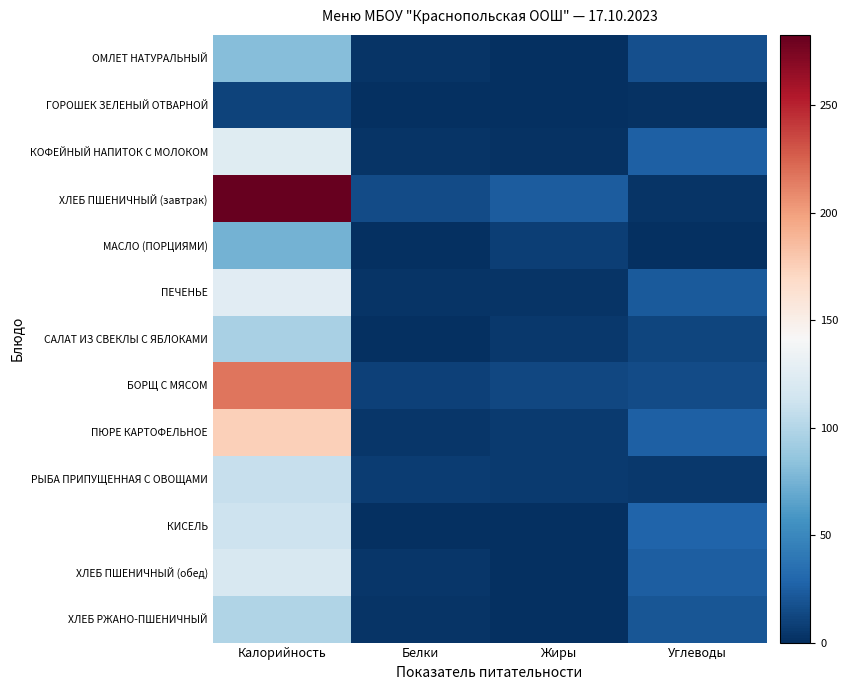

Between Жиры and Углеводы, which series saw the biggest shift?

КИСЕЛЬ